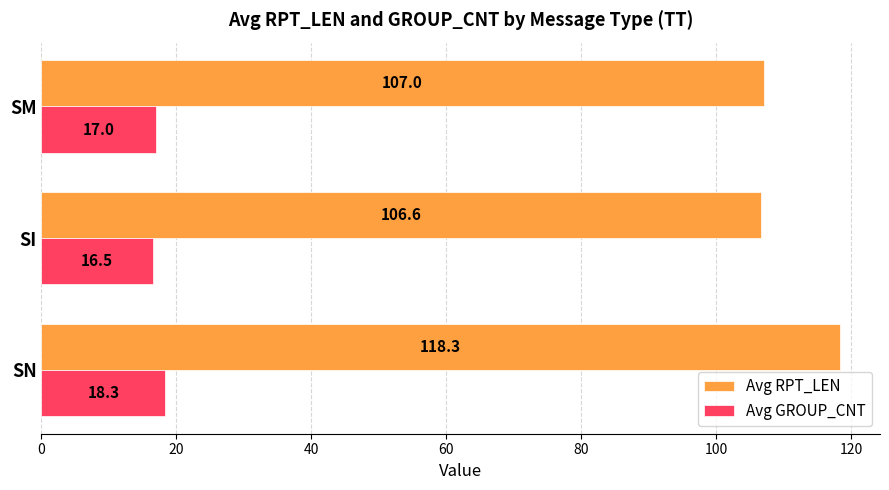

What is the sum of all Avg GROUP_CNT values?

51.8